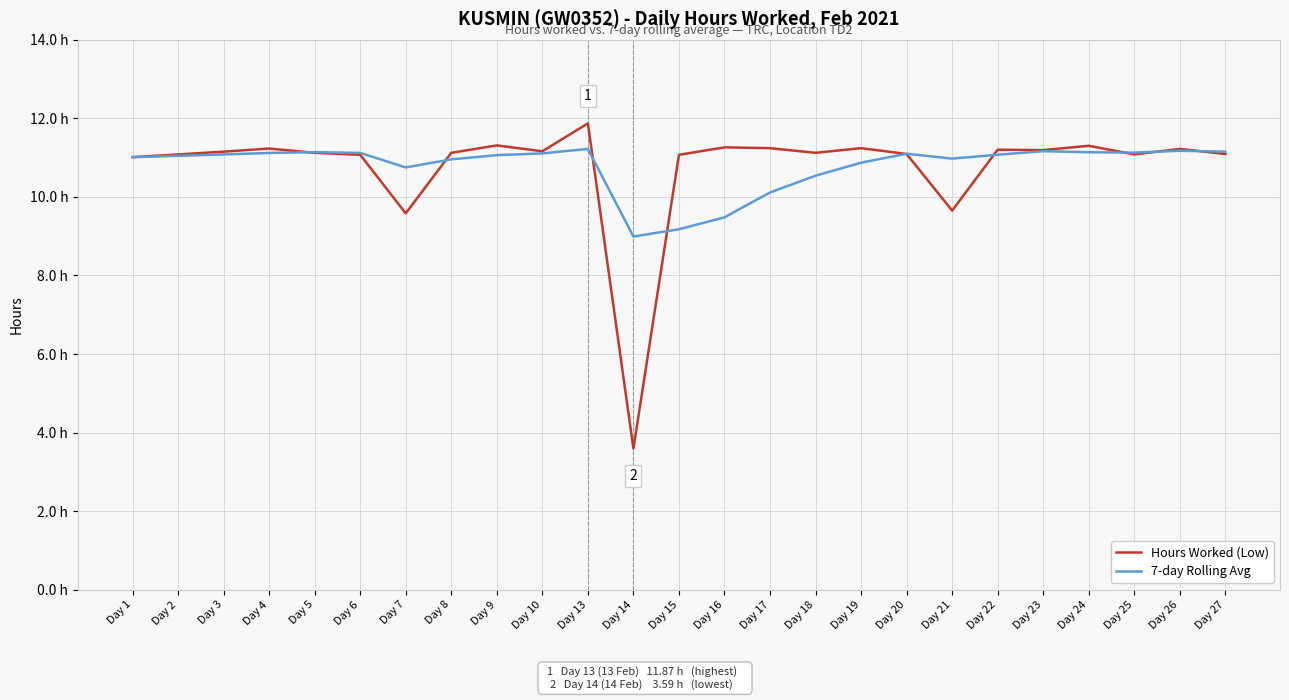

Reading right to left, extract all data points from this chart.

Hours Worked (Low): 11.1	11.2	11.1	11.3	11.2	11.2	9.7	11.1	11.2	11.1	11.2	11.3	11.1	3.6	11.9	11.2	11.3	11.1	9.6	11.1	11.1	11.2	11.2	11.1	11.0
7-day Rolling Avg: 11.2	11.2	11.1	11.1	11.2	11.1	11.0	11.1	10.9	10.5	10.1	9.5	9.2	9.0	11.2	11.1	11.1	11.0	10.7	11.1	11.1	11.1	11.1	11.0	11.0